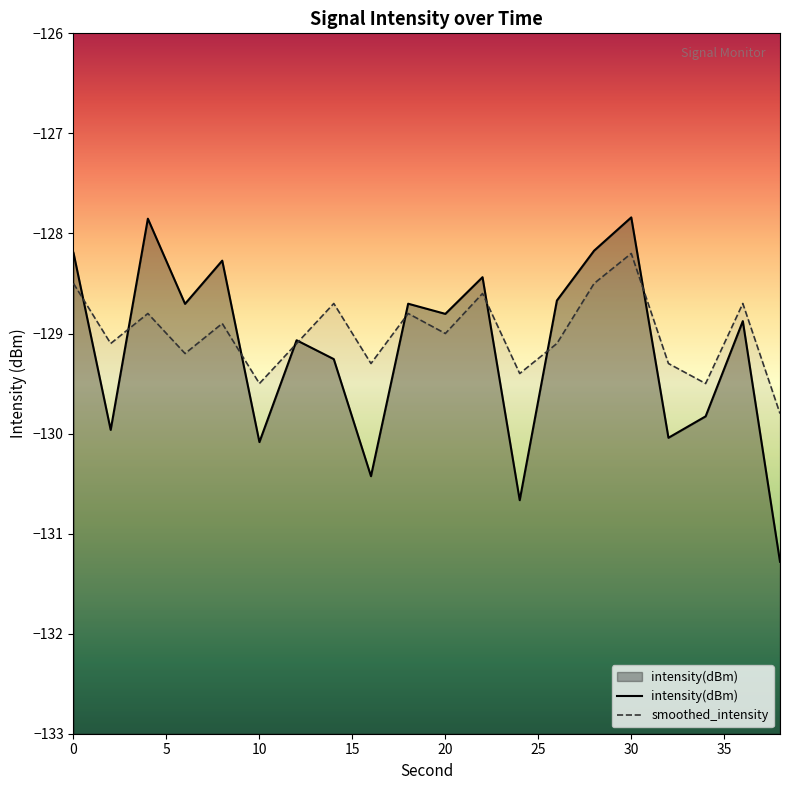

Reading right to left, extract all data points from this chart.

mean_intensity: -131.3	-128.9	-129.8	-130.0	-127.8	-128.2	-128.7	-130.7	-128.4	-128.8	-128.7	-130.4	-129.3	-129.1	-130.1	-128.3	-128.7	-127.9	-130.0	-128.2
smoothed_intensity: -129.8	-128.7	-129.5	-129.3	-128.2	-128.5	-129.1	-129.4	-128.6	-129.0	-128.8	-129.3	-128.7	-129.1	-129.5	-128.9	-129.2	-128.8	-129.1	-128.5